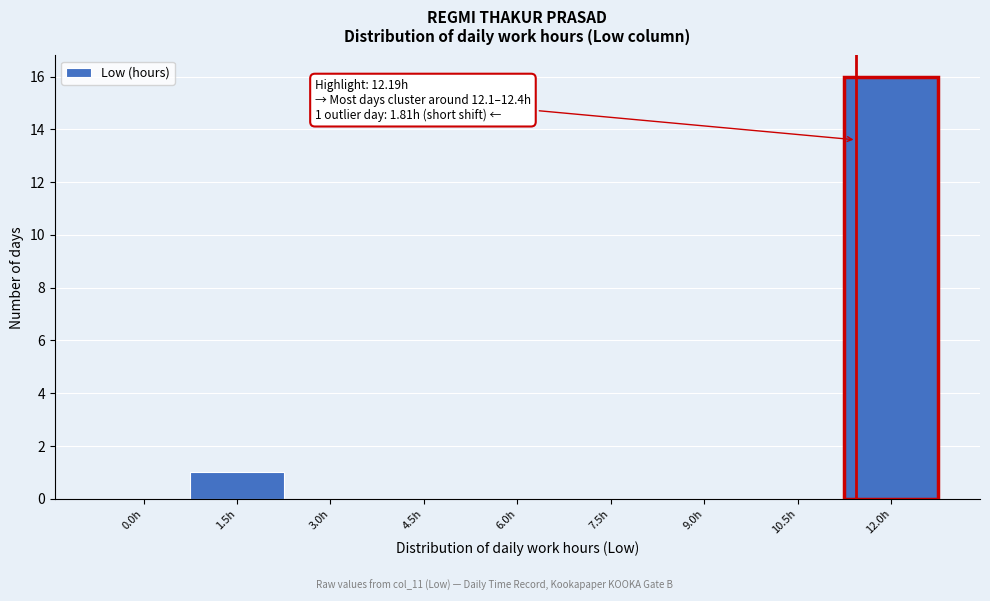

Reading left to right, transcribe all the data shown in this chart.

0.0h=0	1.5h=1	3.0h=0	4.5h=0	6.0h=0	7.5h=0	9.0h=0	10.5h=0	12.0h=16